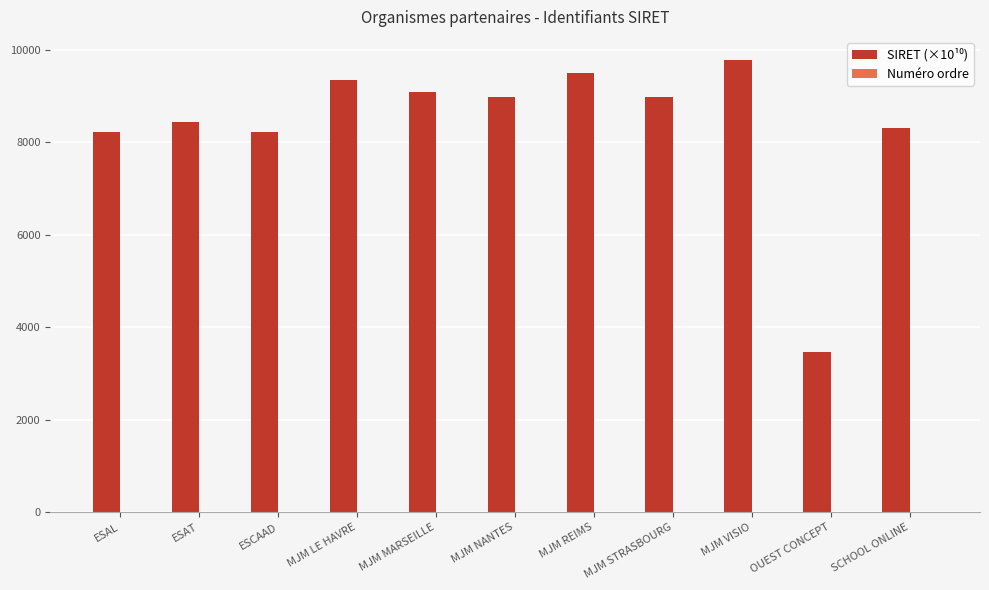

At how many categories does at least one series exceed 9103?

3